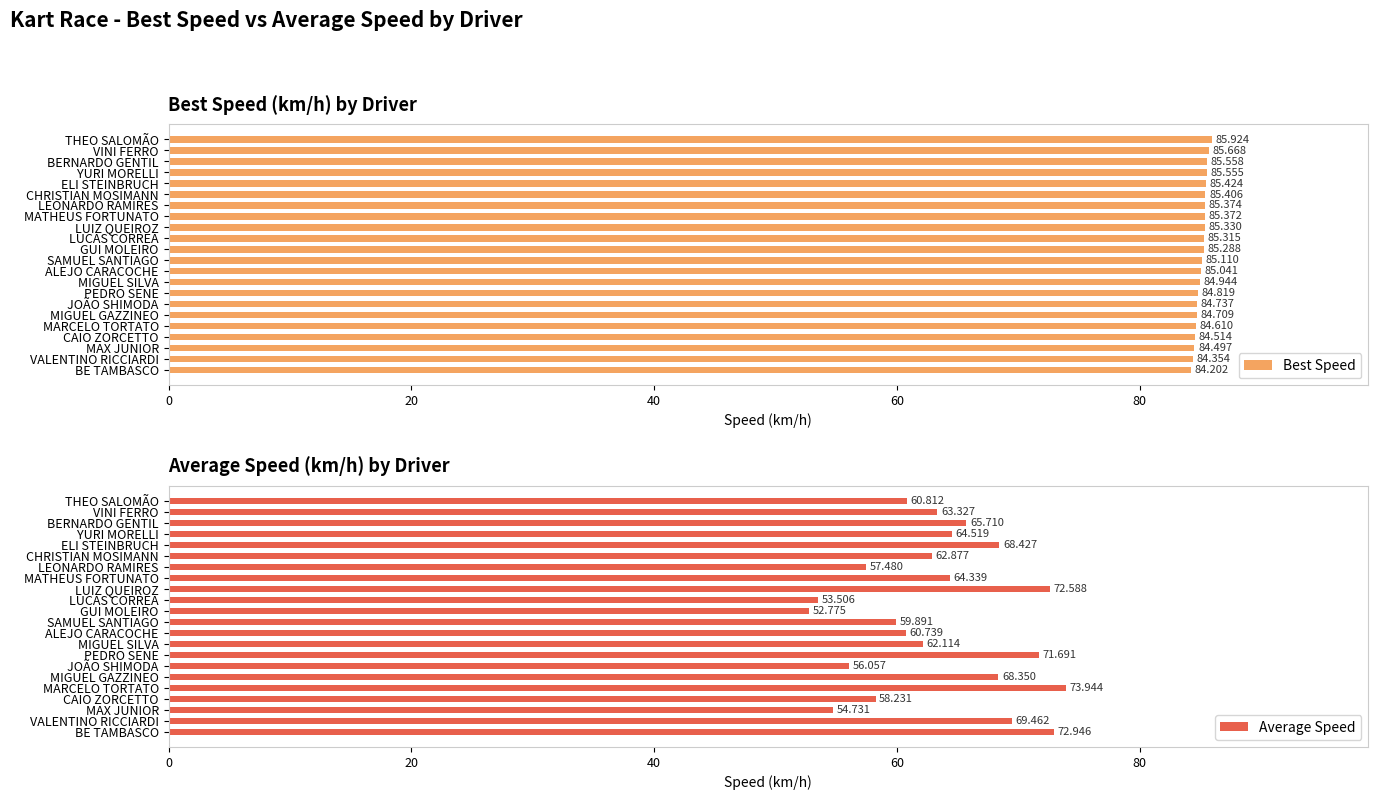

What is the maximum value for Average Speed?

73.9